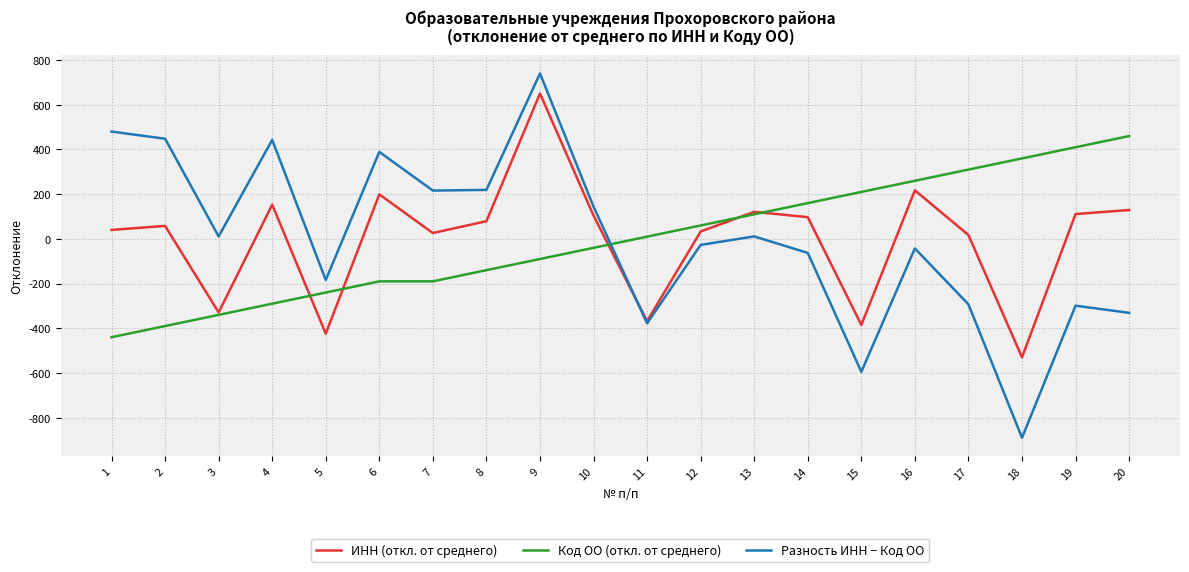

How many distinct data groups are displayed?

3